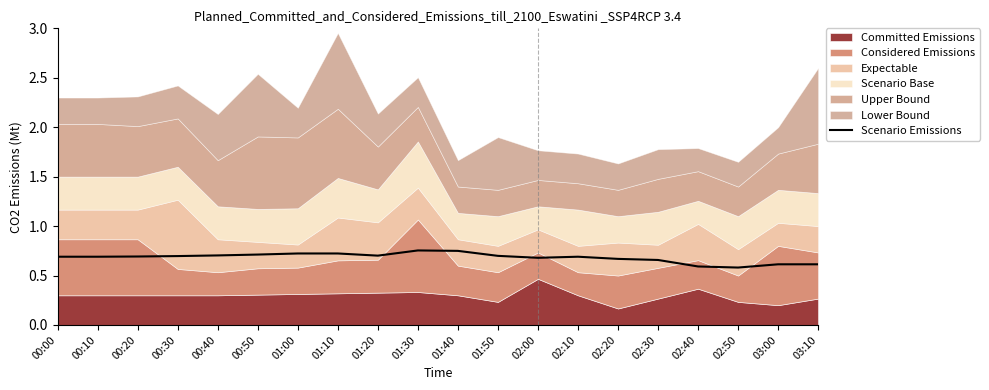

Read the value at 00:20.

0.7